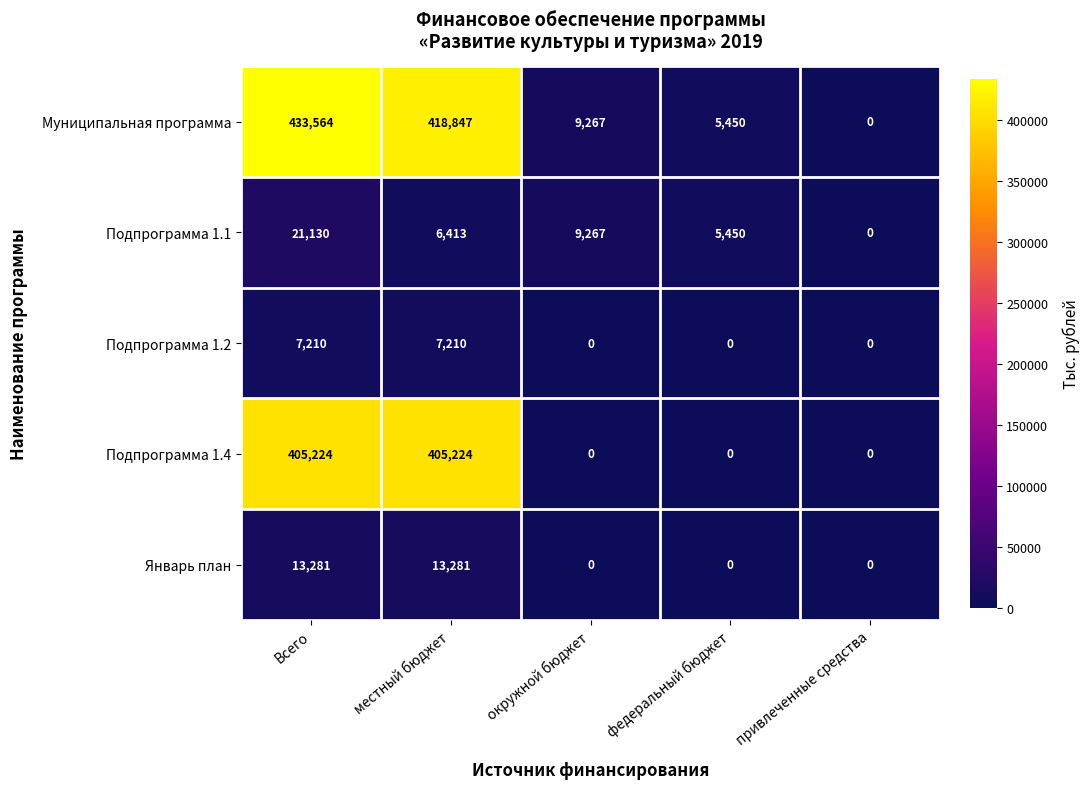

How many data points does each series have?

5